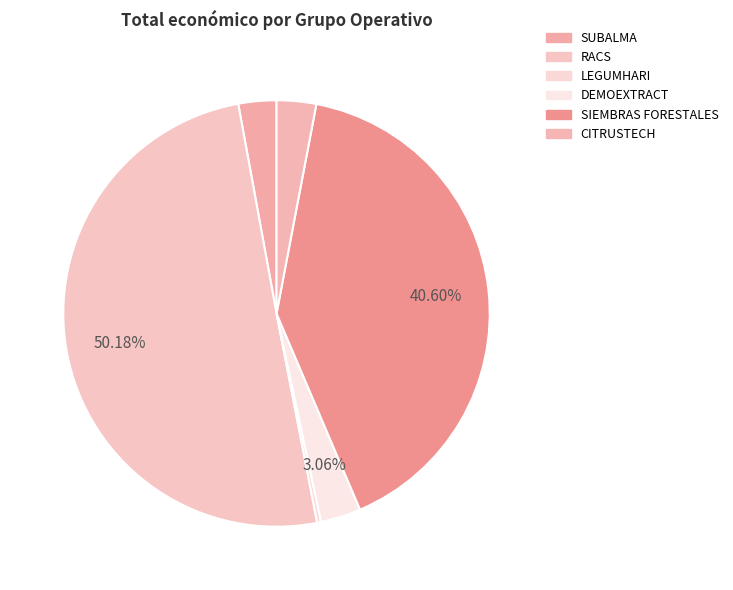

Is SIEMBRAS FORESTALES the majority of the pie?

No